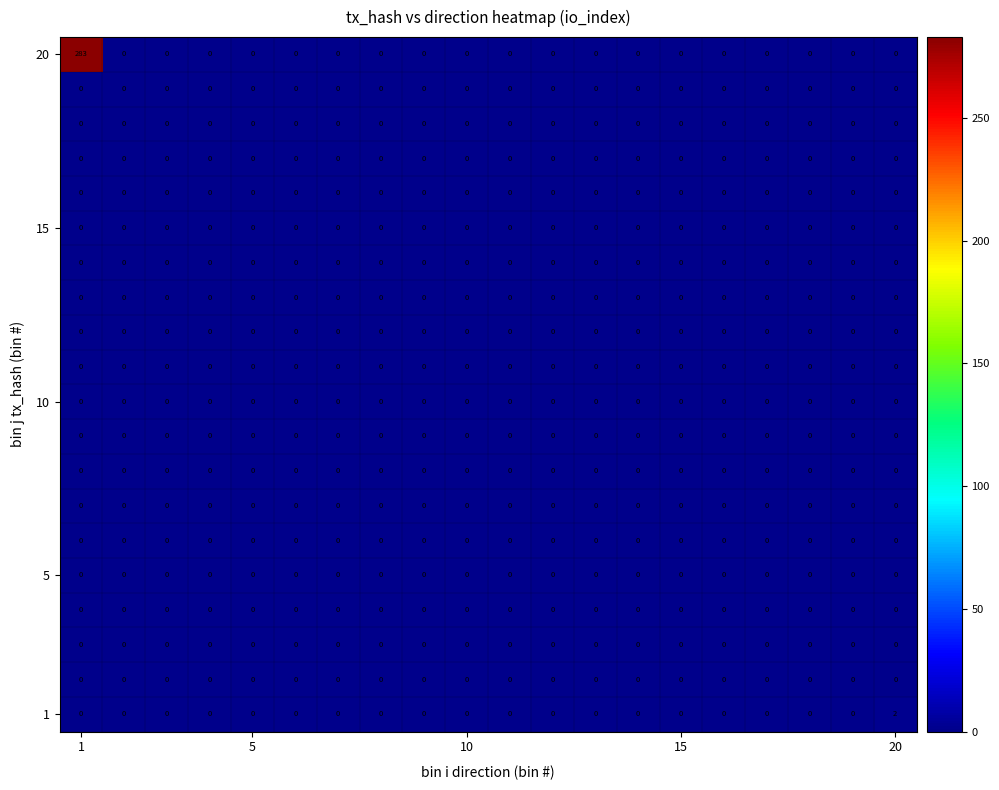

What is the maximum value shown in the chart?

283